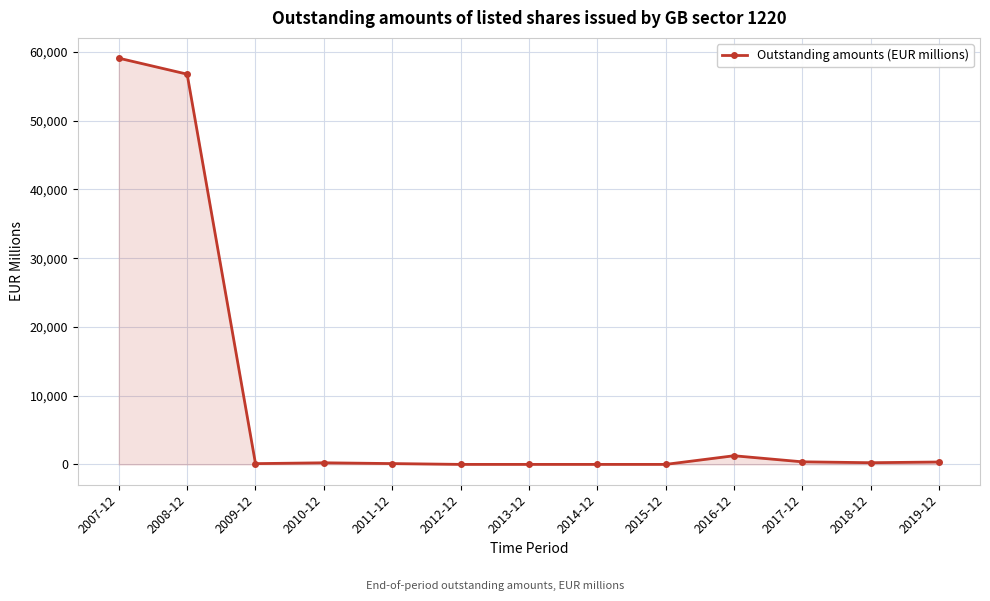

The value at 2009-12 is 112.6. True or false?

True